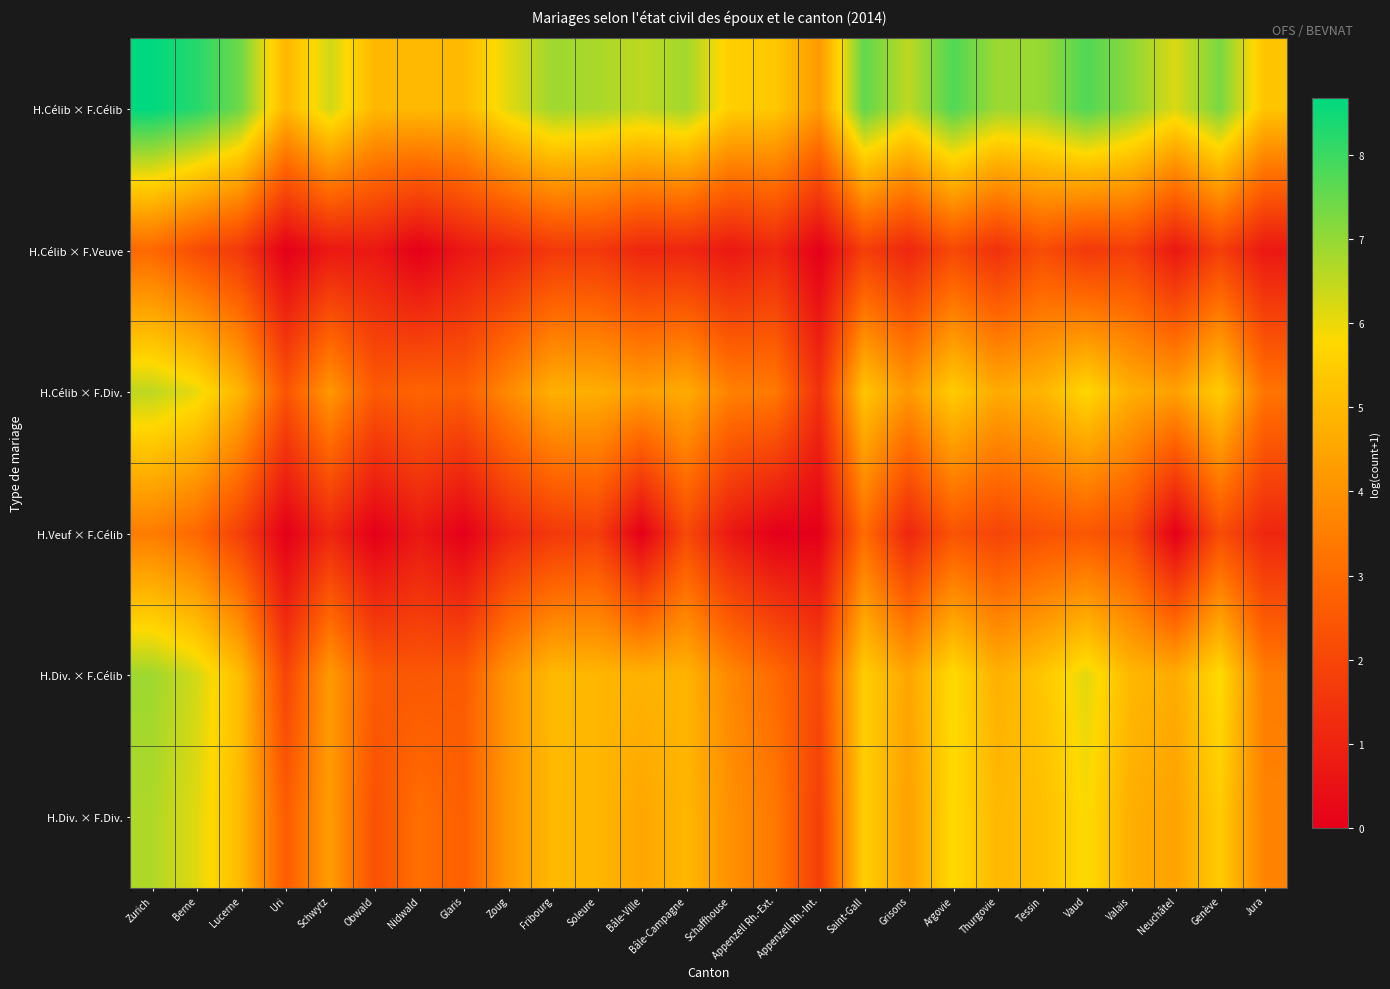

At how many categories does at least one series exceed 2?

26